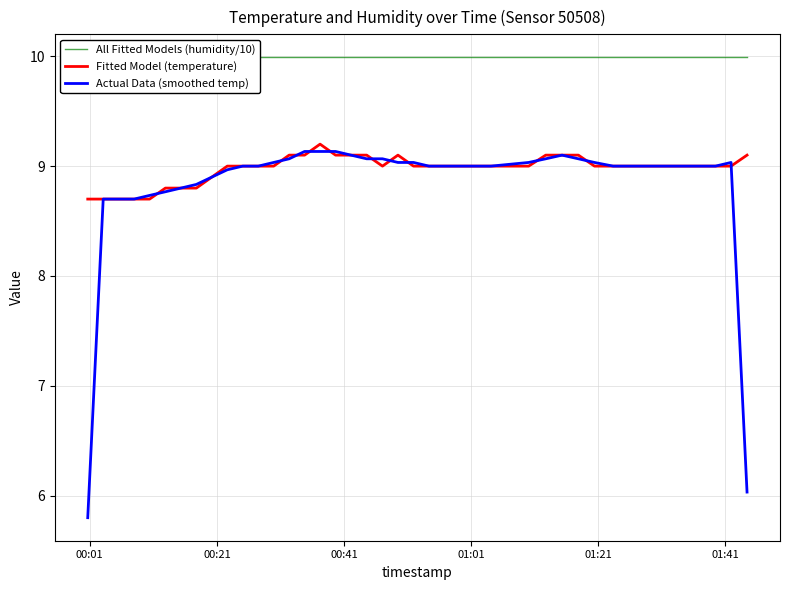

What are all the series names shown in the legend?

All Fitted Models (humidity/10), Fitted Model (temperature), Actual Data (smoothed temp)